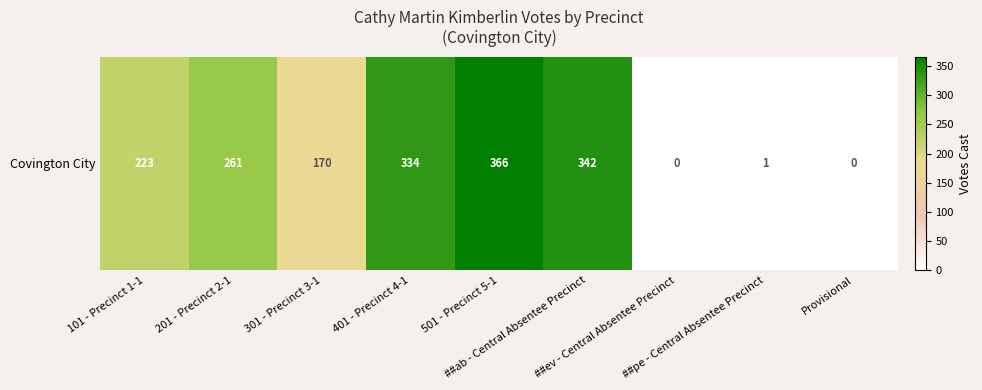

How many categories are shown in the chart?

9